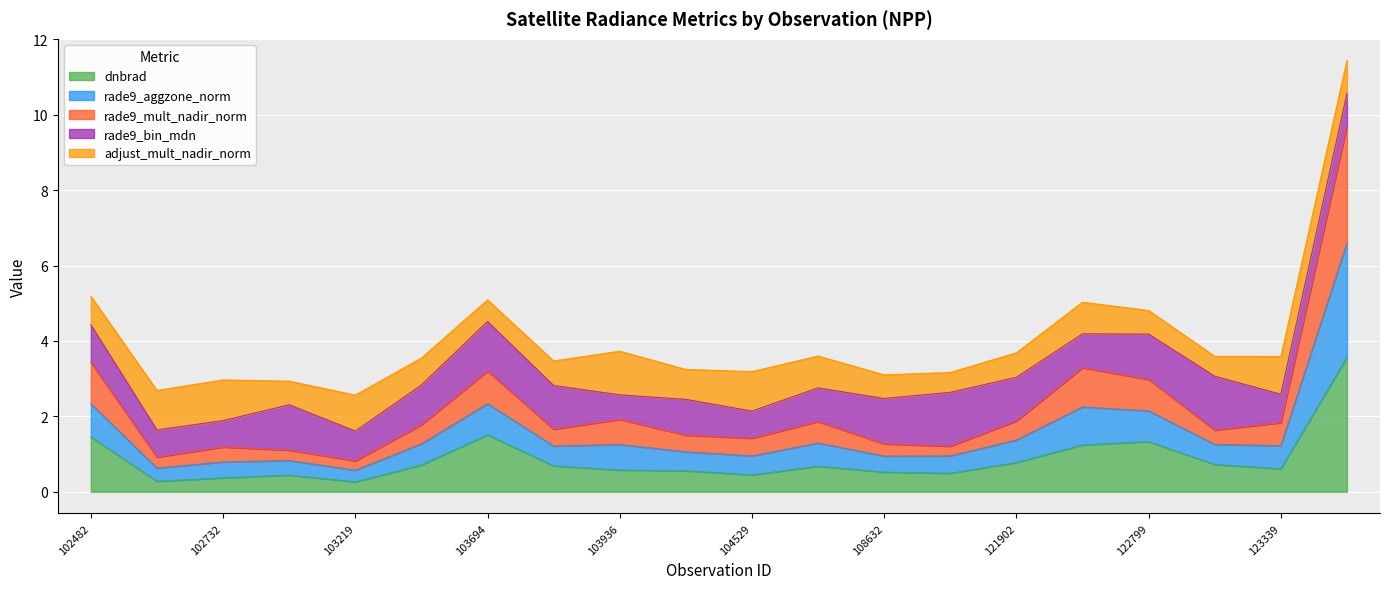

List the labels in order of dnbrad value, largest first.

123512, 103694, 102482, 122799, 122615, 121902, 122971, 103574, 103701, 107573, 123339, 103936, 104414, 108632, 108802, 104529, 102972, 102732, 102610, 103219